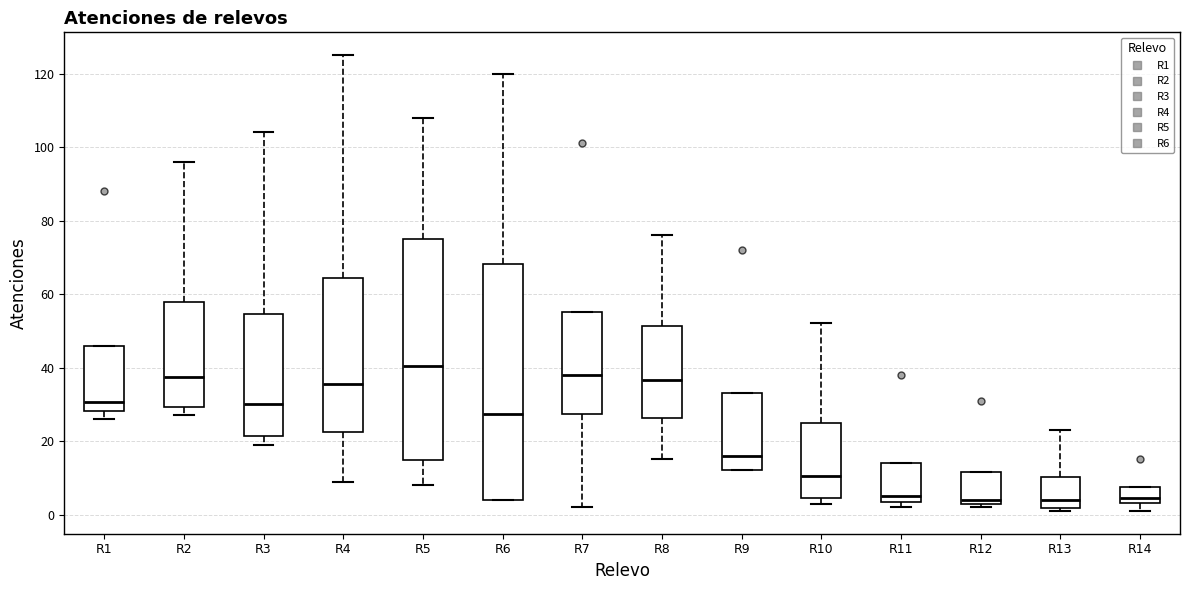

Where does the median line of the box for R6 sit on the y-axis? The values are not printed on the chart, so give them approximately, as read against the axis.

28